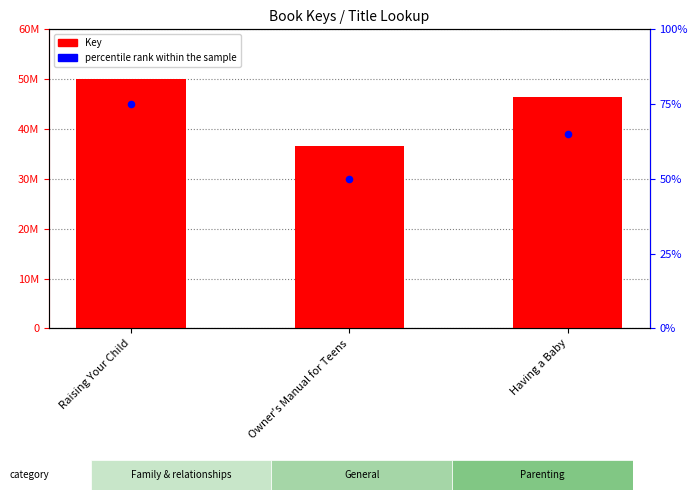

What are all the series names shown in the legend?

Key, percentile rank within the sample